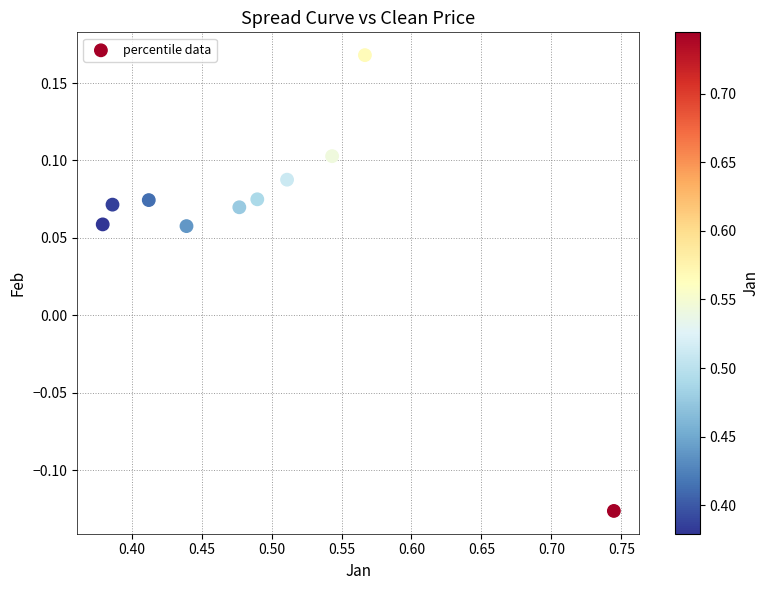

What is the average X value?

0.5